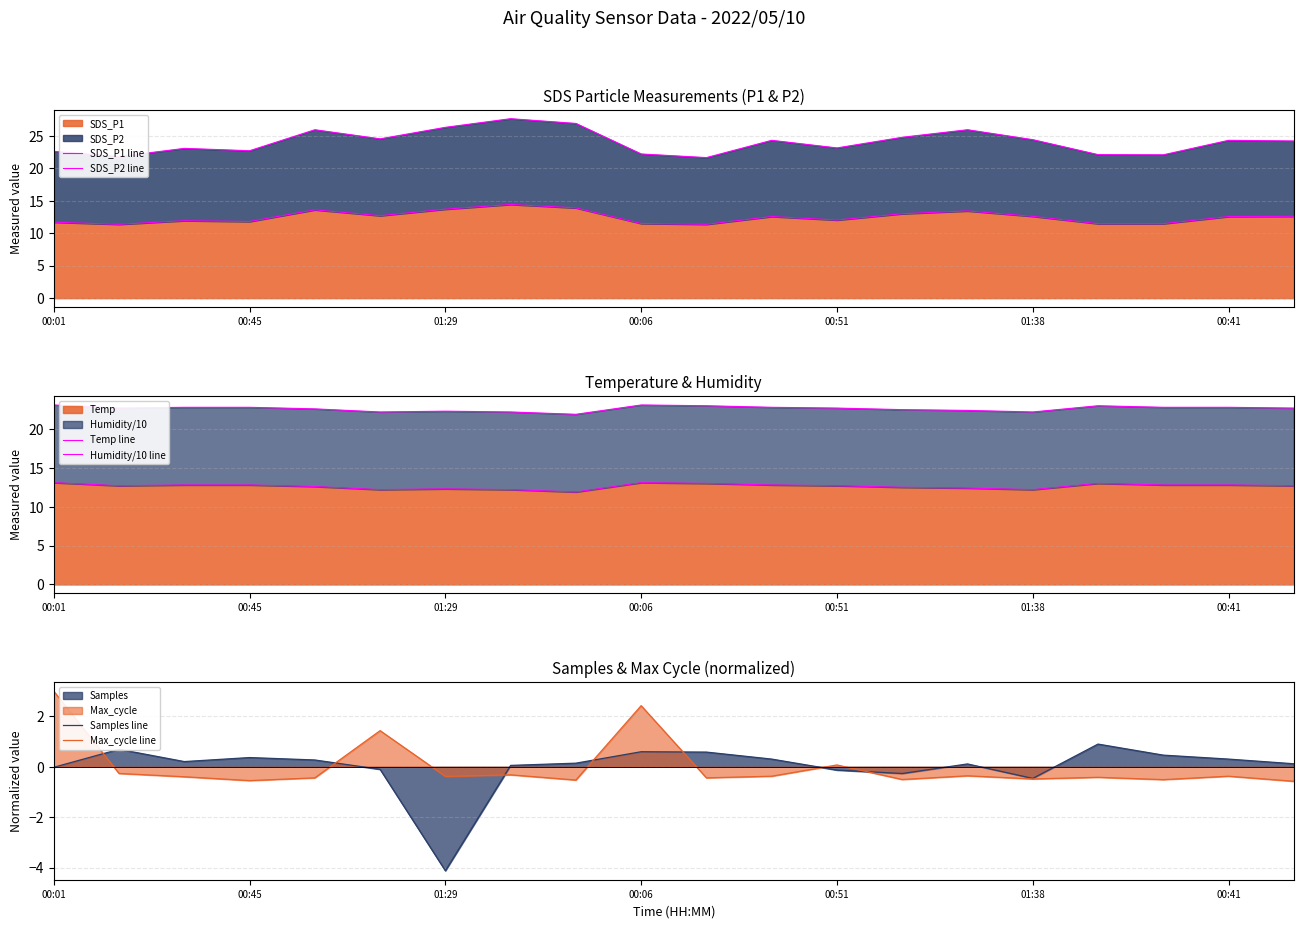

True or false: Humidity/10 line and Samples line cross at least once.

False